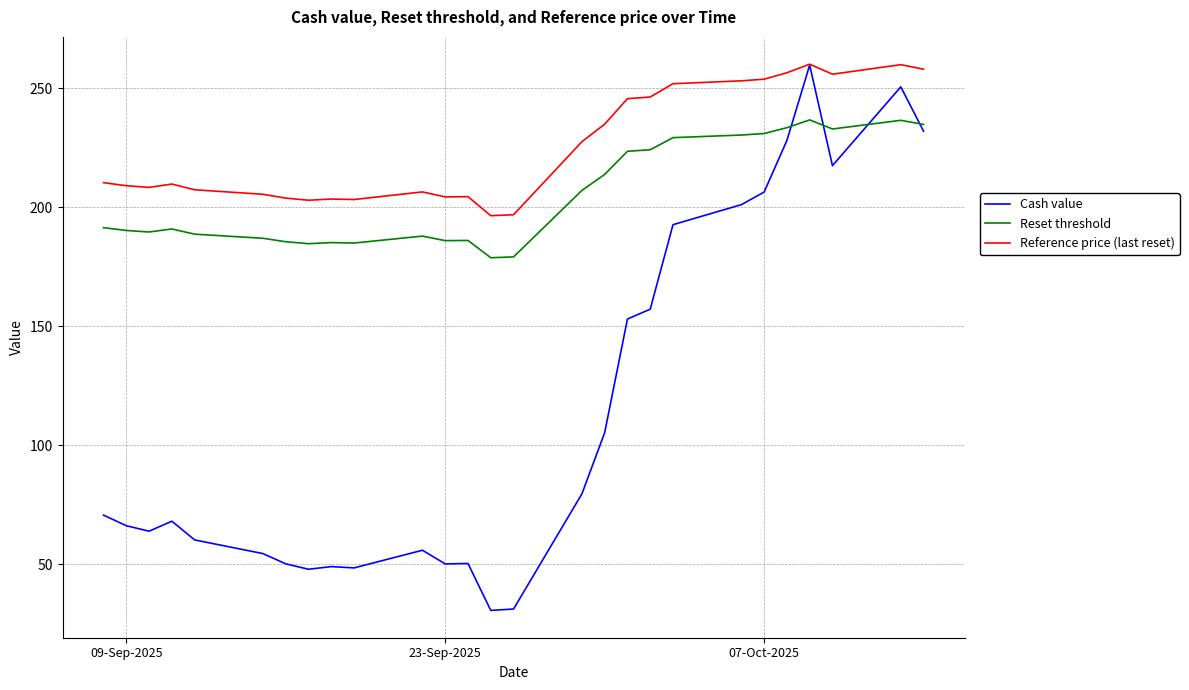

Which series has the largest total across all categories?

Reference price (last reset)